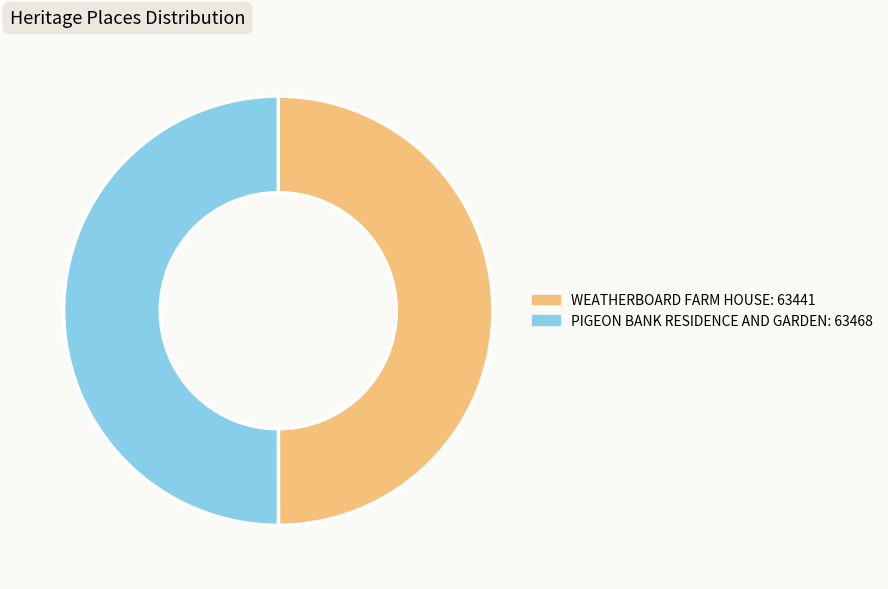

Is it true that PIGEON BANK RESIDENCE AND GARDEN is 37% of the pie?

False